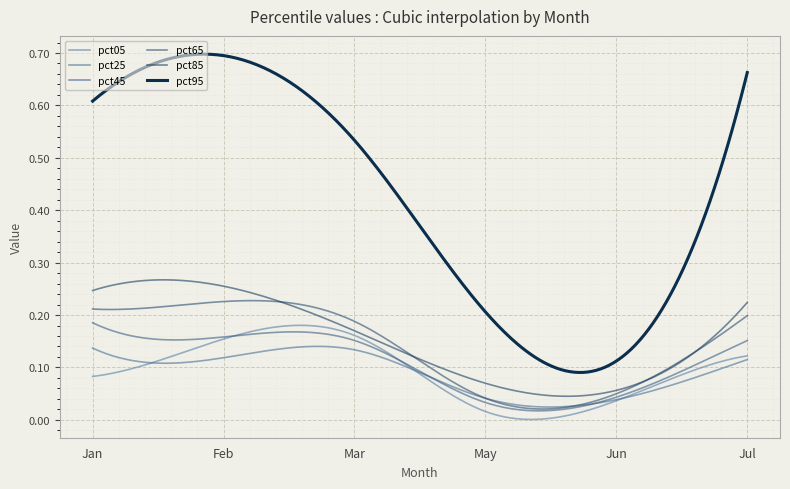

Which series has the largest range (max minus min)?

pct95